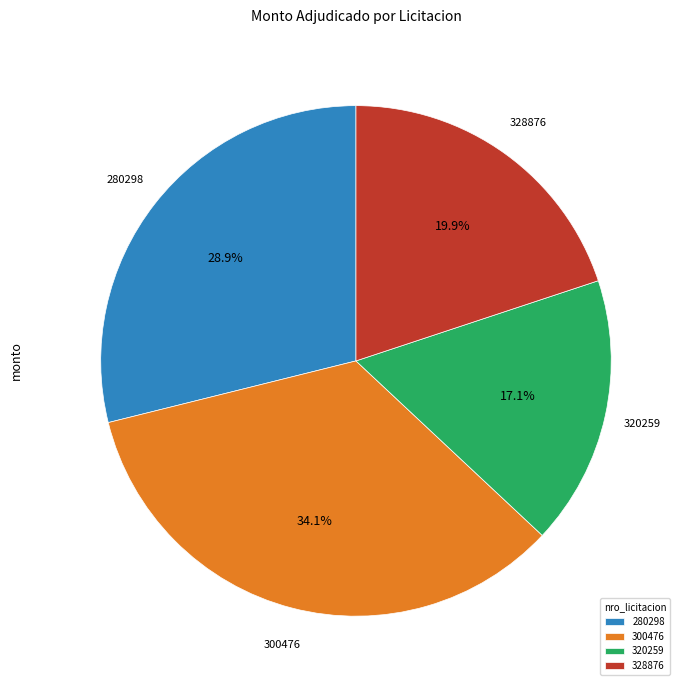

What percentage do 280298 and 328876 together represent?

48.8%